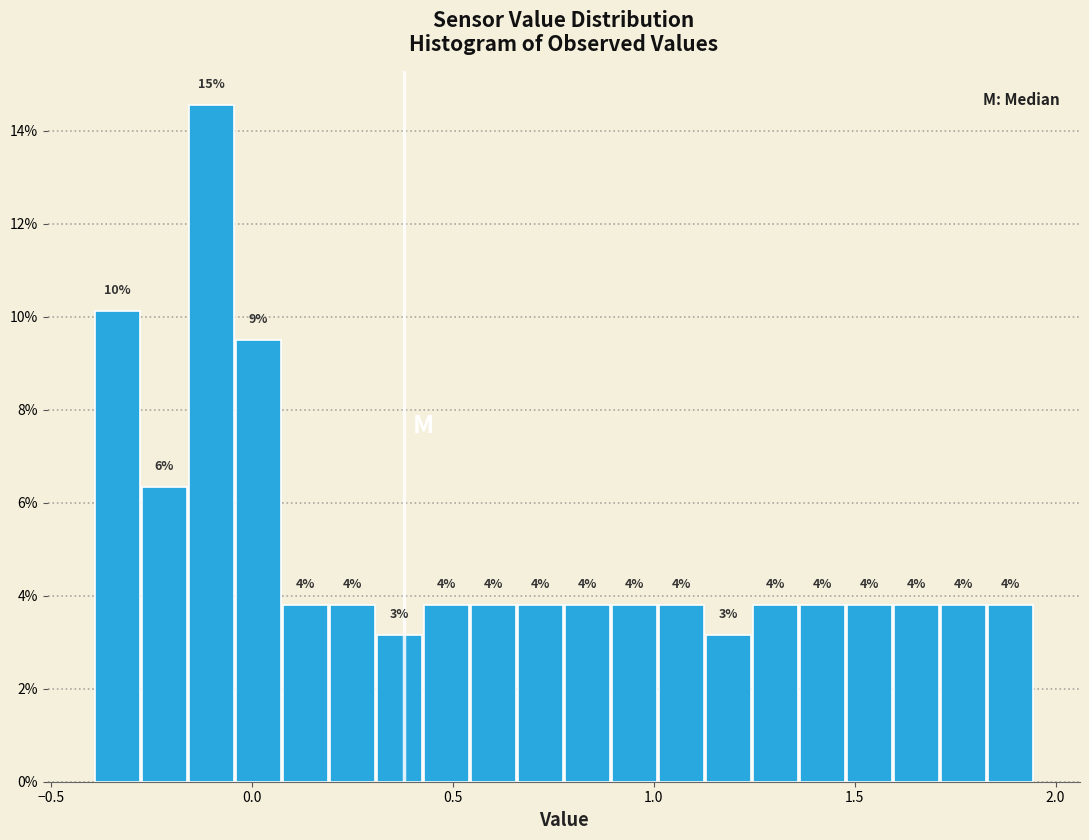

Read against the x-axis, roughly where is the centre of the tallest bar?

-0.10